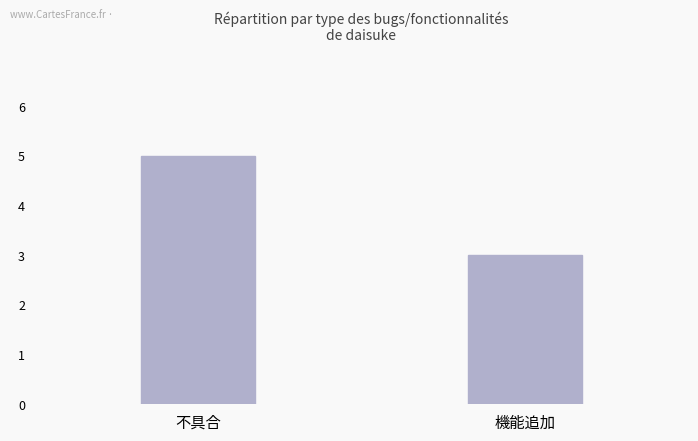

Which category has the lowest value across all series?

機能追加